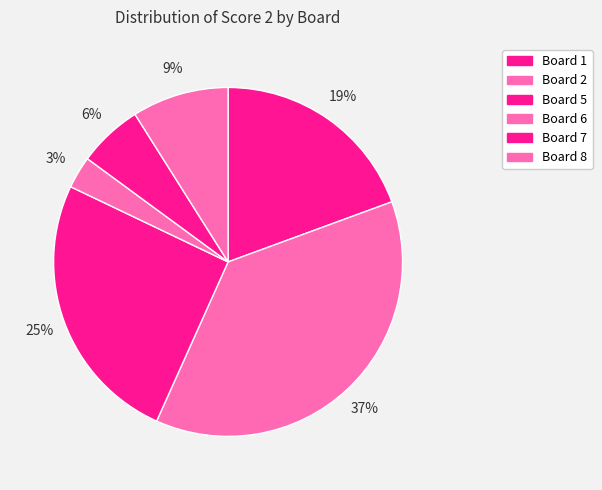

To the nearest percent, what percentage of the pie is Board 7?

6%